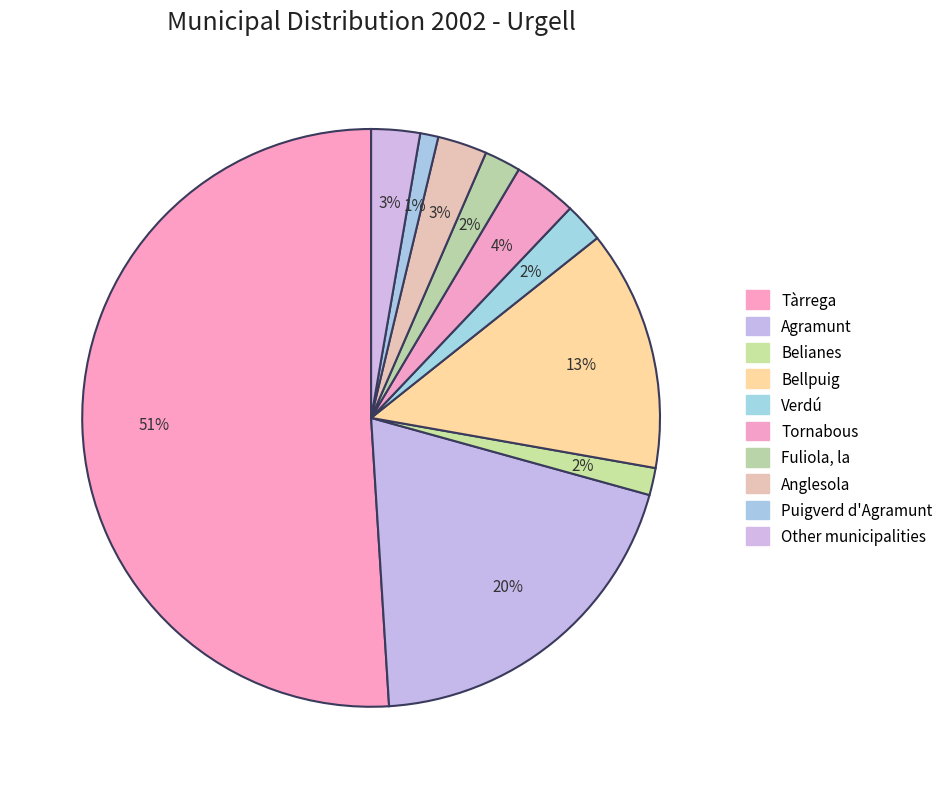

Is there any slice that represents more than half of the pie?

Yes